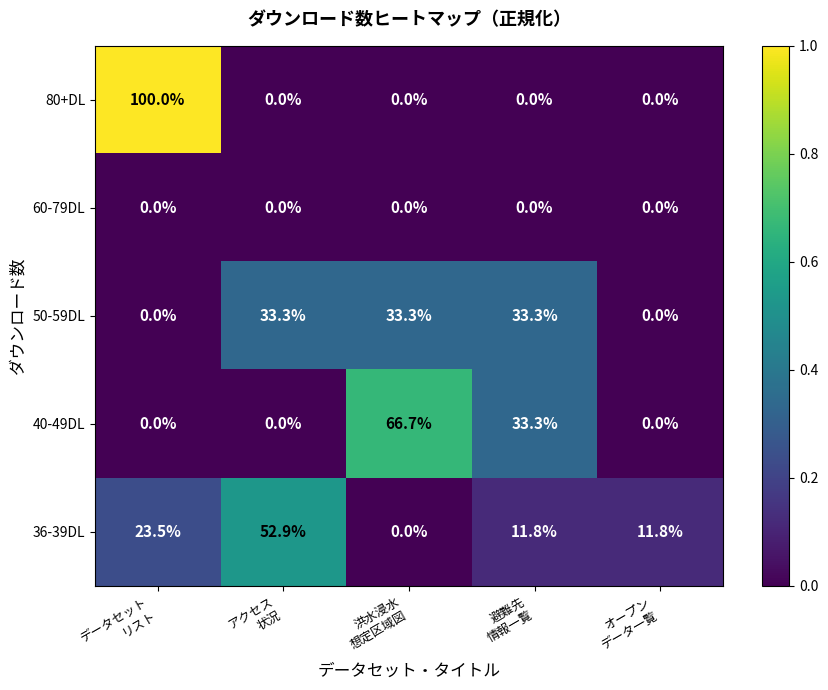

Which series has the largest range (max minus min)?

80+DL